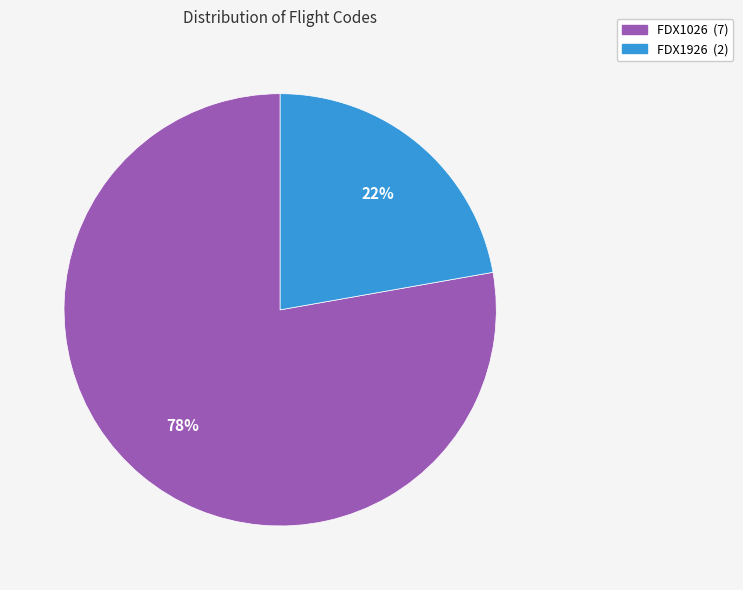

Which category accounts for the majority?

FDX1026